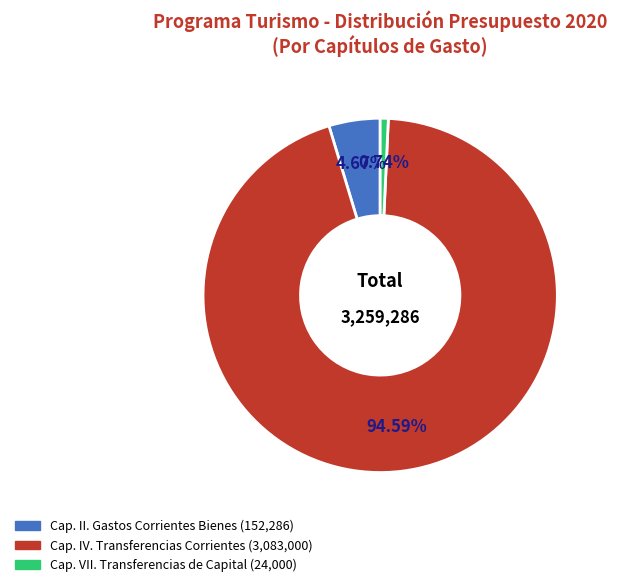

Is there a majority slice in this chart?

Yes